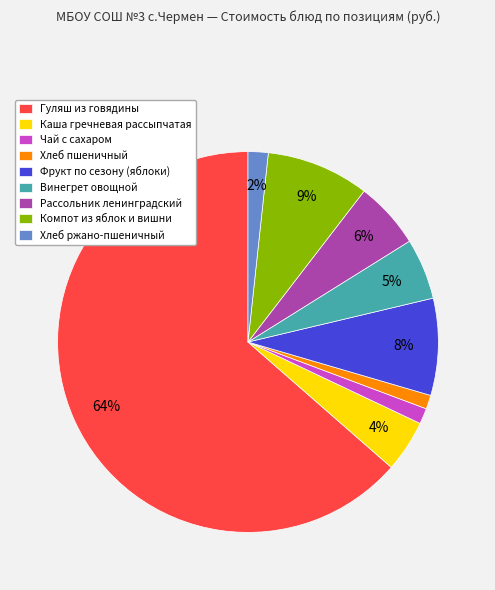

Between Хлеб пшеничный and Компот из яблок и вишни, which is larger?

Компот из яблок и вишни